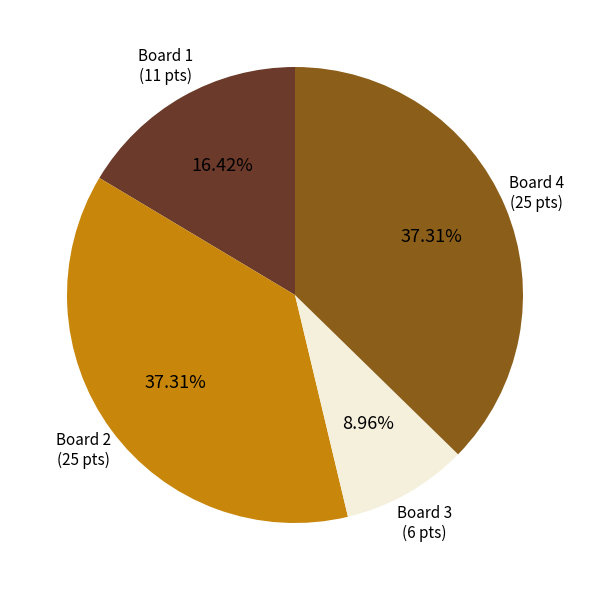

Is there any slice that represents more than half of the pie?

No